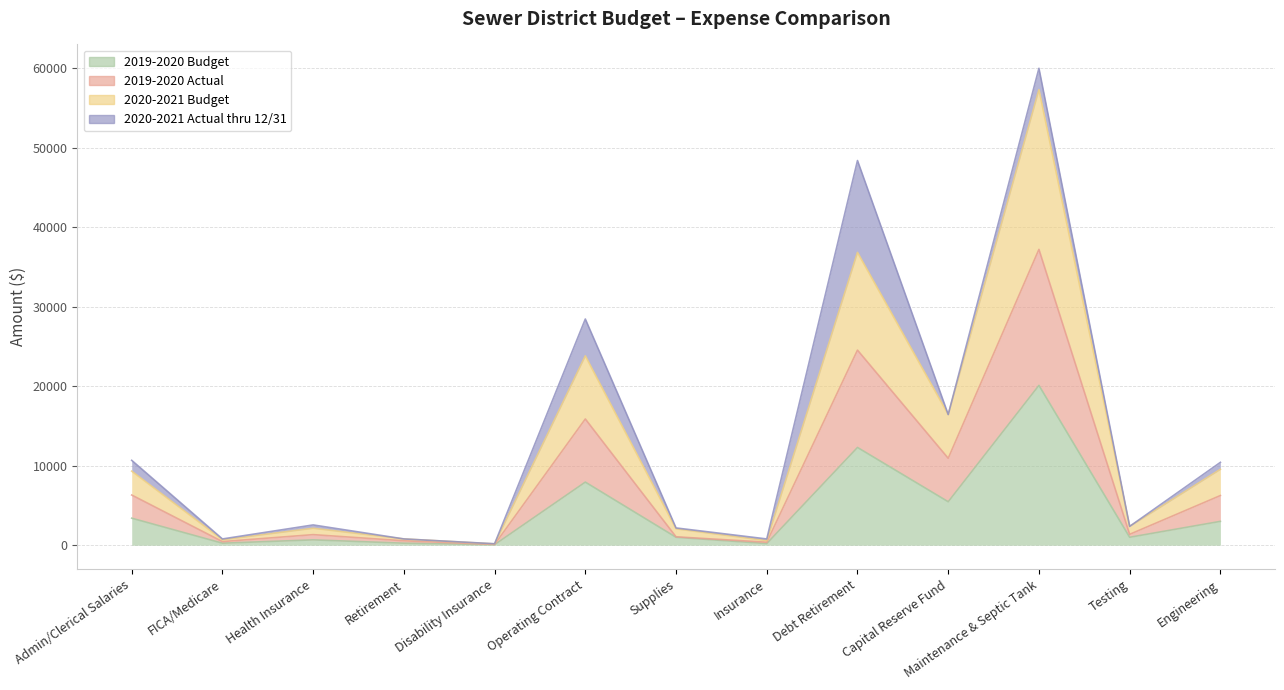

Which category has the highest value in the 2020-2021 Budget series?

Maintenance & Septic Tank